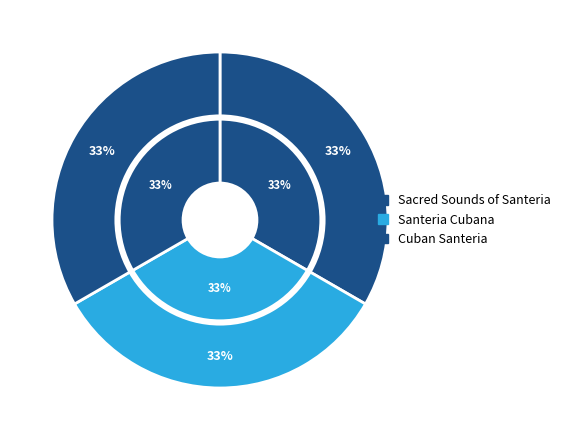

How many slices are in this pie chart?

3